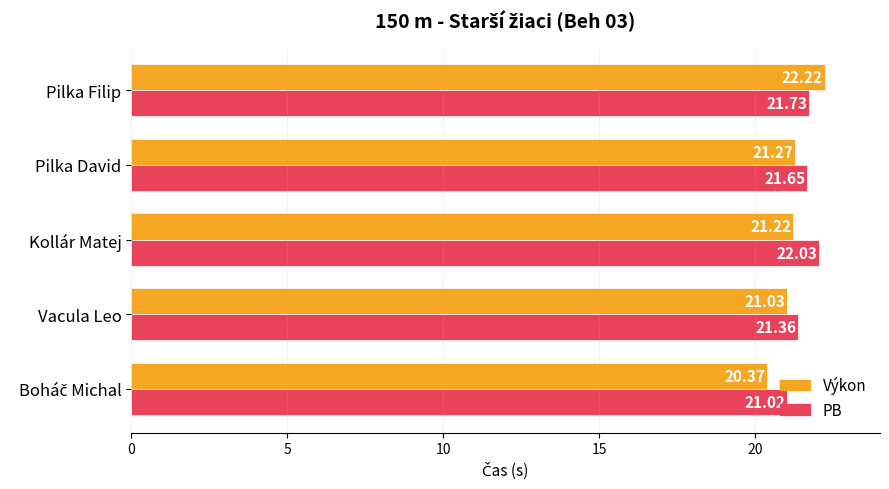

Count the number of data series in this chart.

2